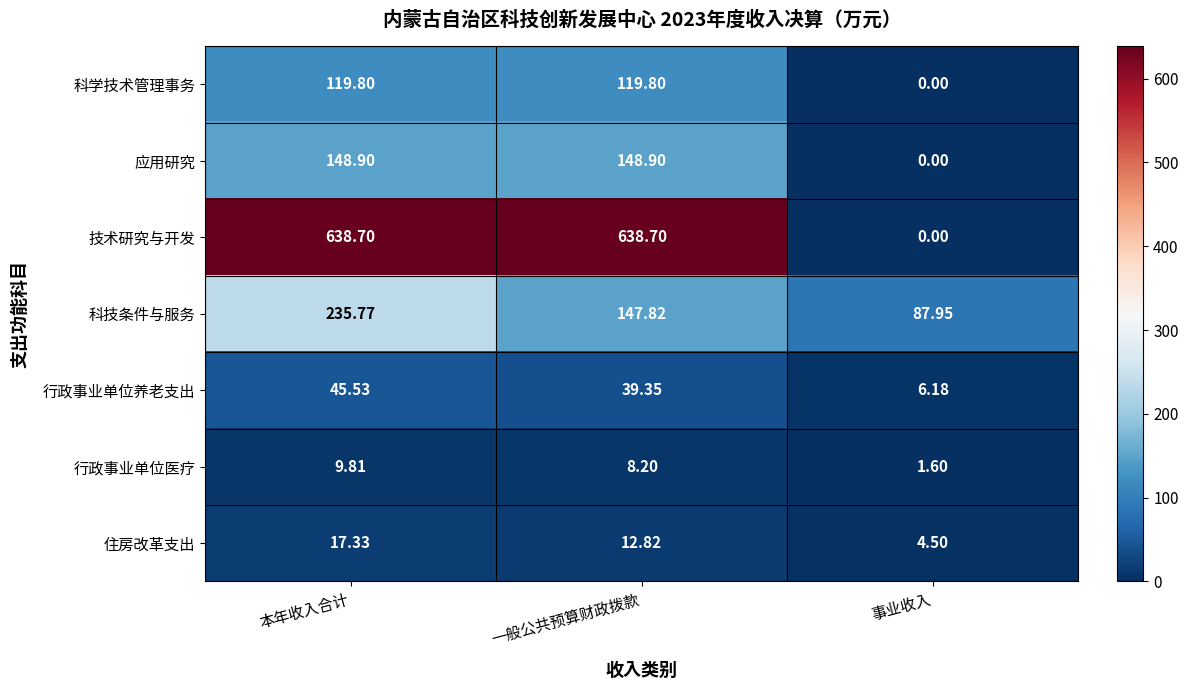

Where does the 应用研究 series first go above 148?

本年收入合计